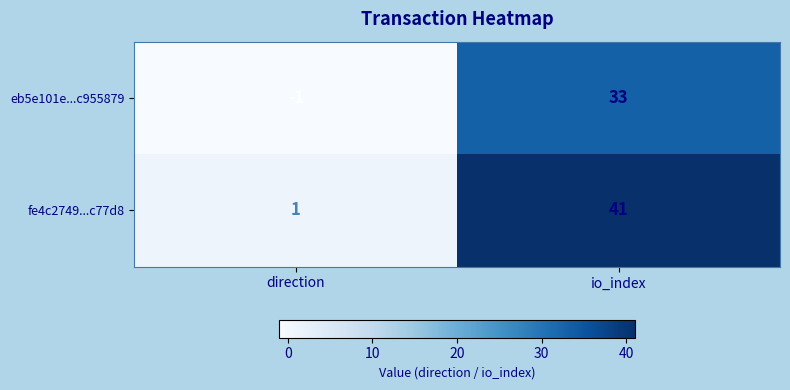

What is the difference between the maximum and minimum values in the eb5e101e...c955879 series?

34